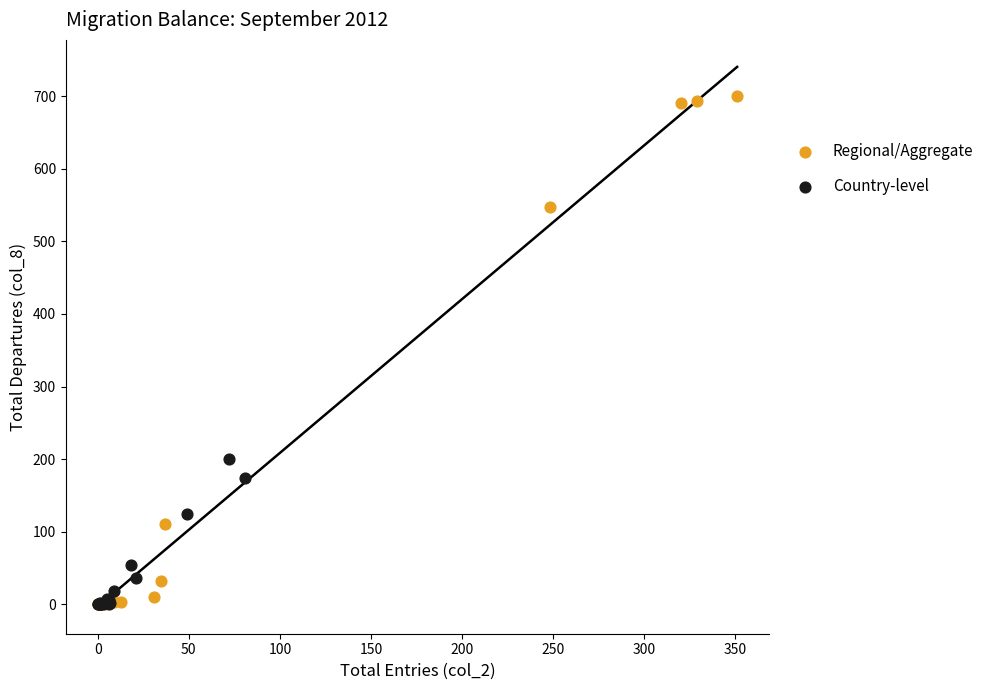

Which series has the largest Y range (max minus min)?

Regional/Aggregate